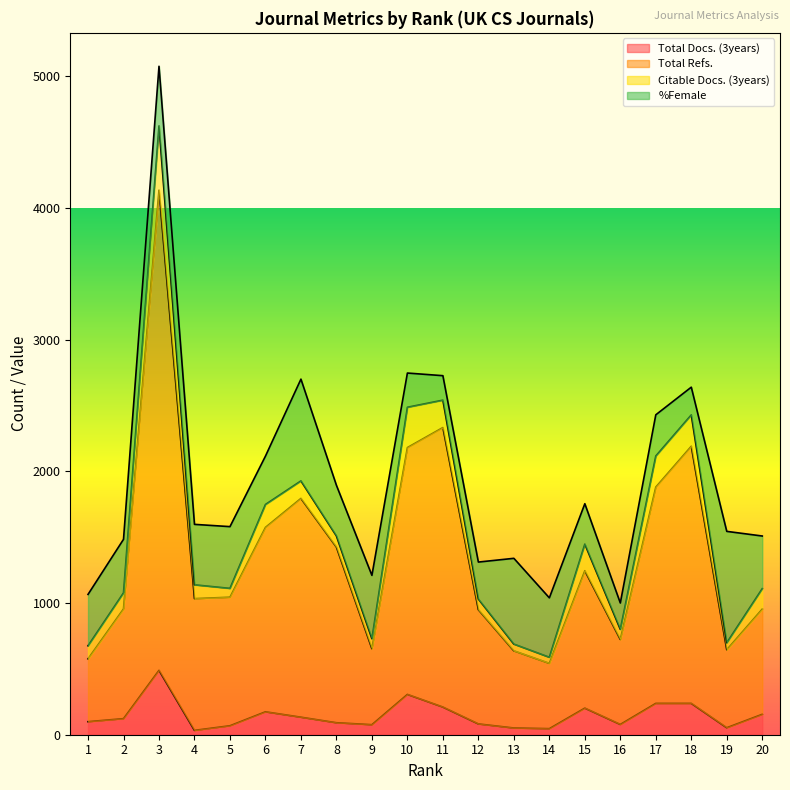

What is the sum of all Total Refs. values?

27464